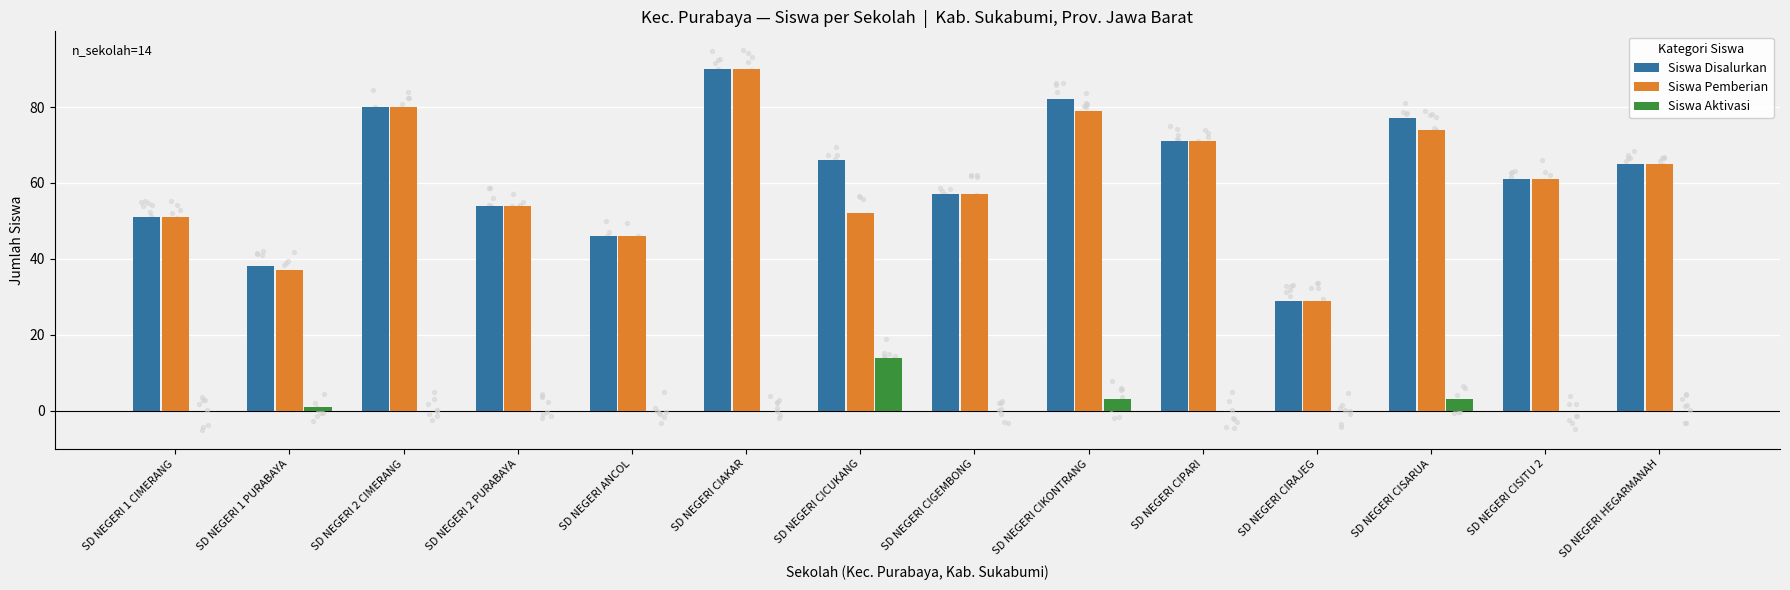

What are all the series names shown in the legend?

Siswa Disalurkan, Siswa Pemberian, Siswa Aktivasi